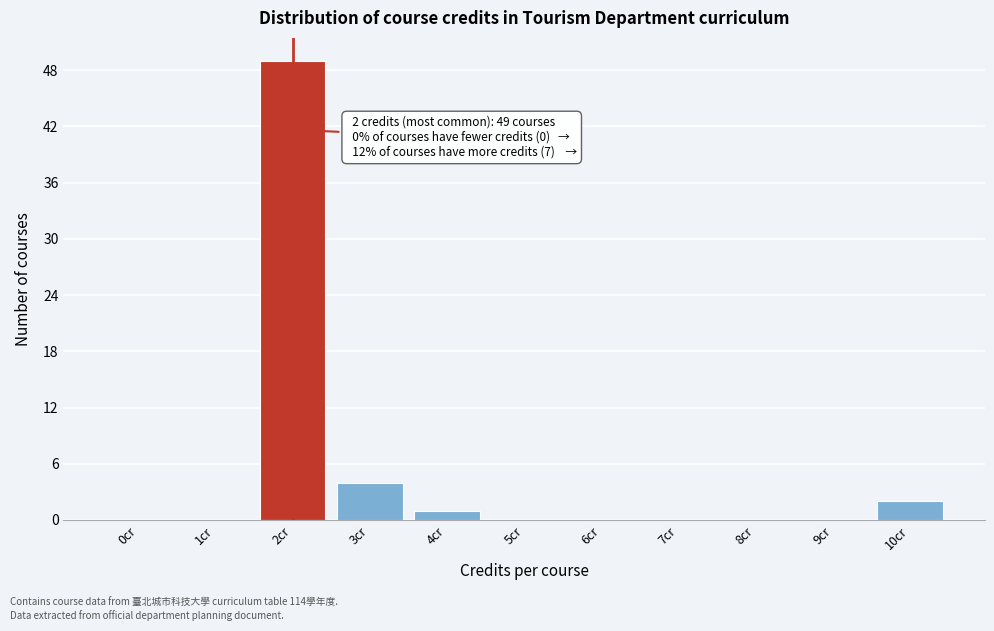

Reading left to right, list all the values displayed in this chart.

0cr=0	1cr=0	2cr=49	3cr=4	4cr=1	5cr=0	6cr=0	7cr=0	8cr=0	9cr=0	10cr=2